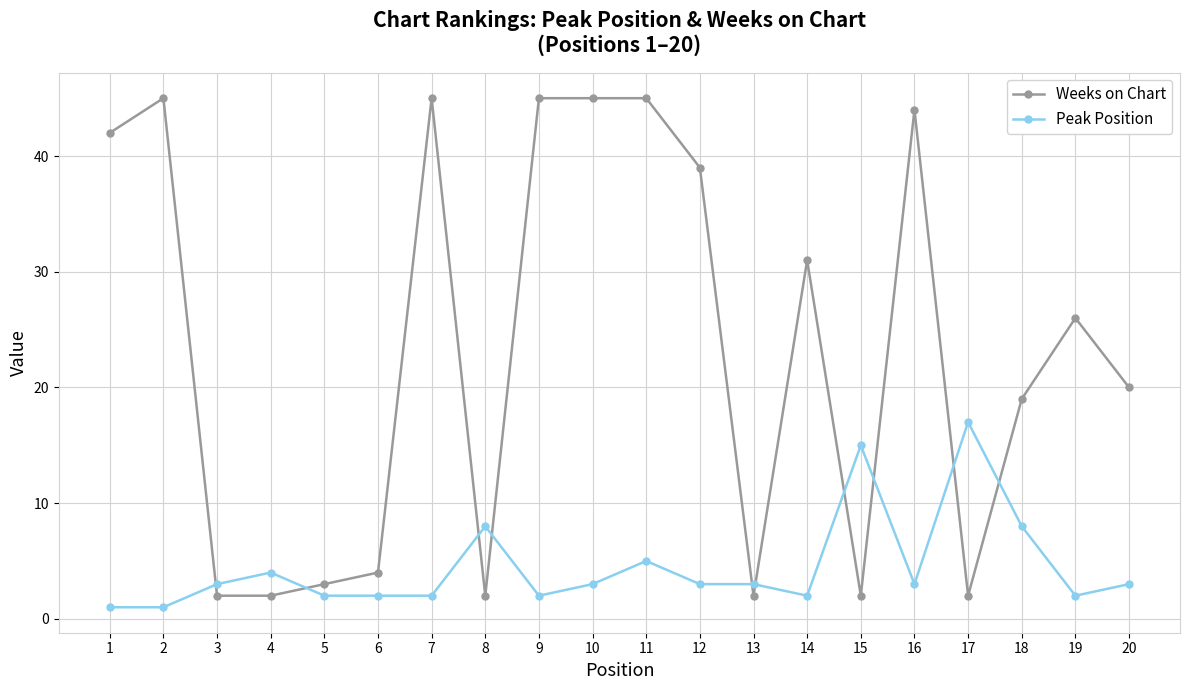

How many distinct data groups are displayed?

2